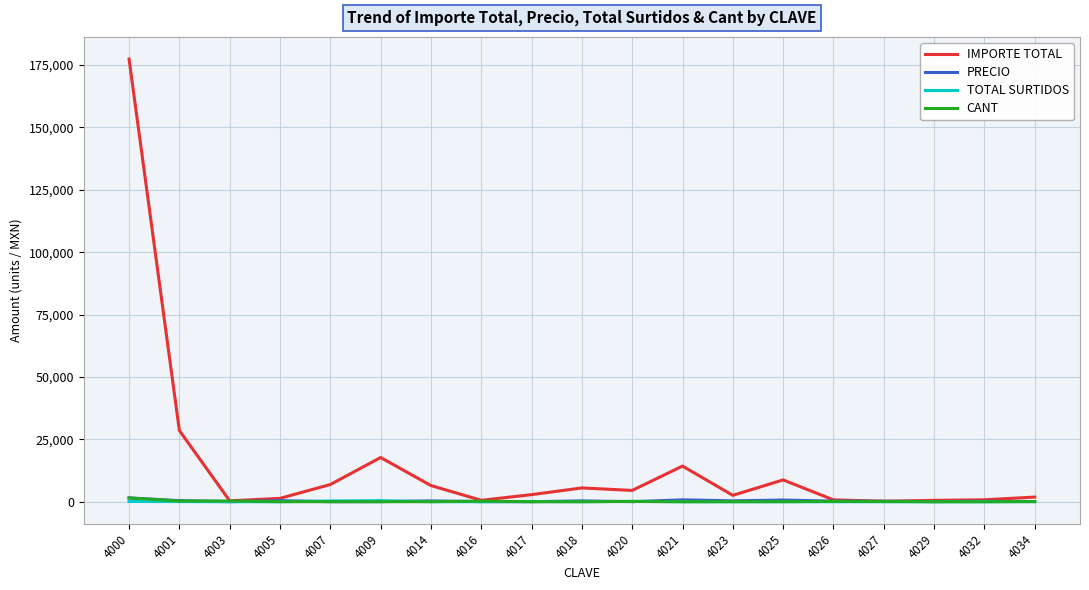

What is the difference between the CANT values at 4009 and 4016?

226.0